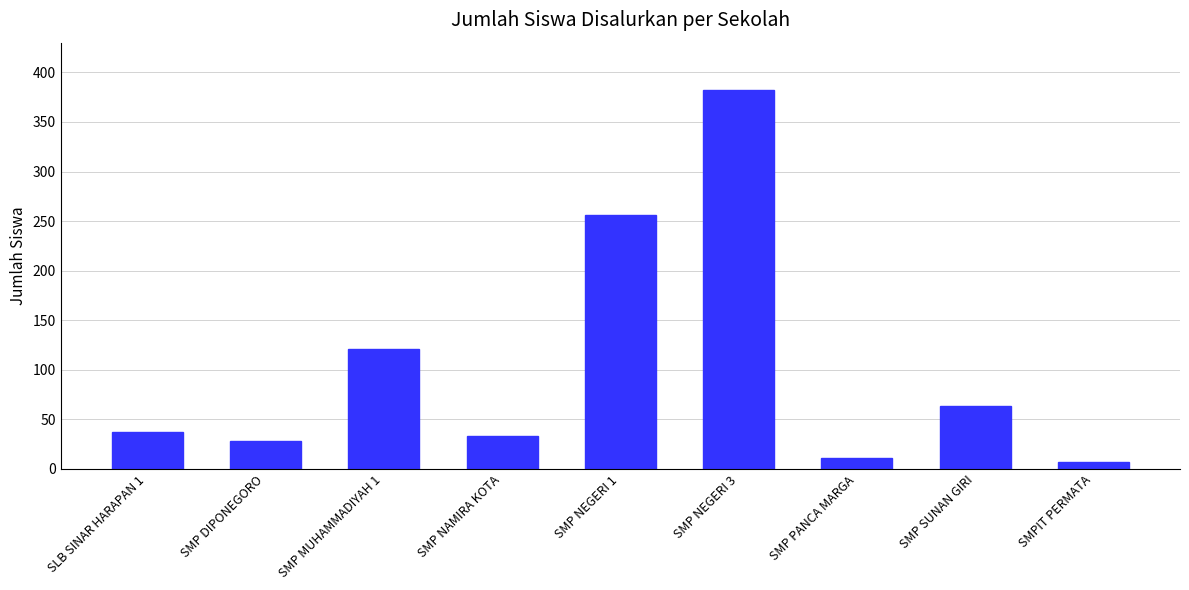

What is the value of the 4th bar from the left?

33